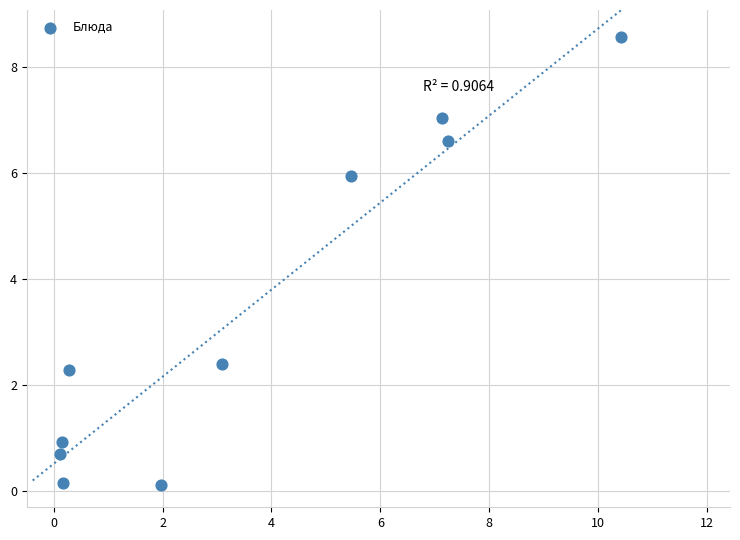

What is the average X value?

3.6